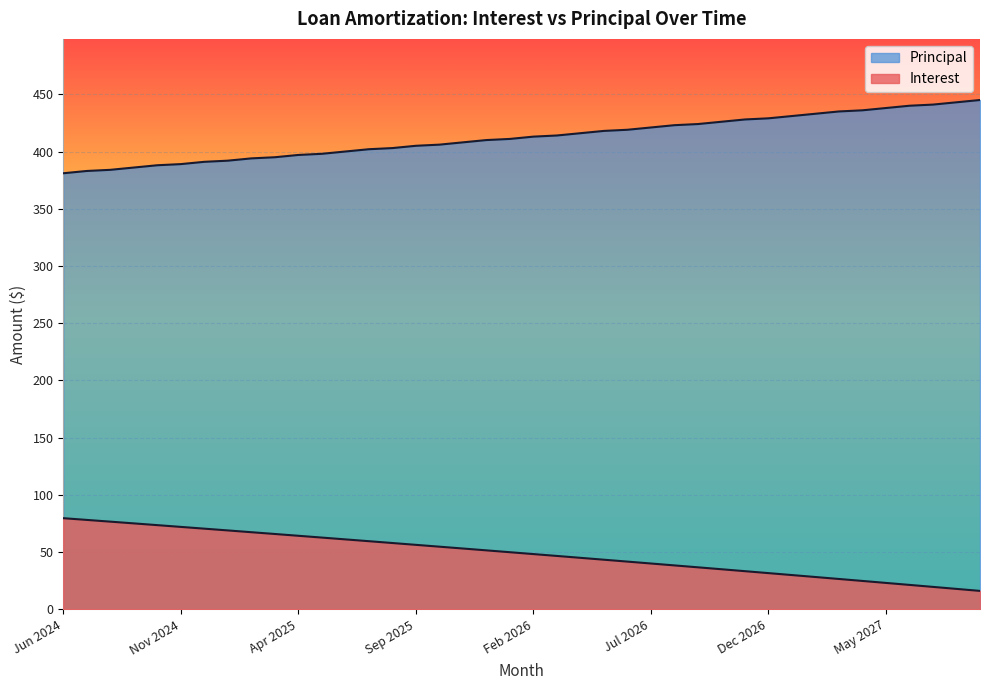

What is the label of the 14th point from the right?

Aug 2026